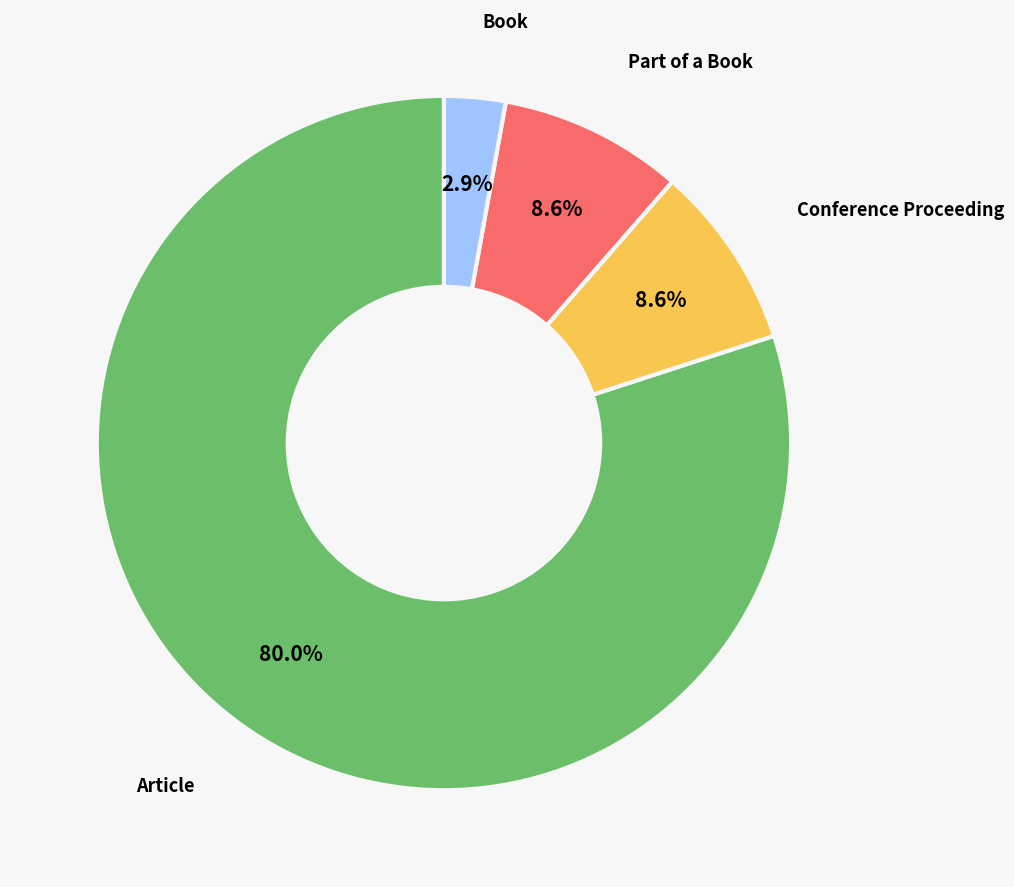

Does any single category account for the majority?

Yes